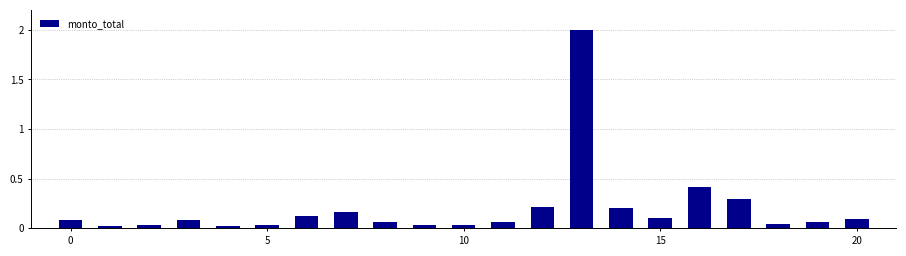

What is the greatest value displayed?

2.0